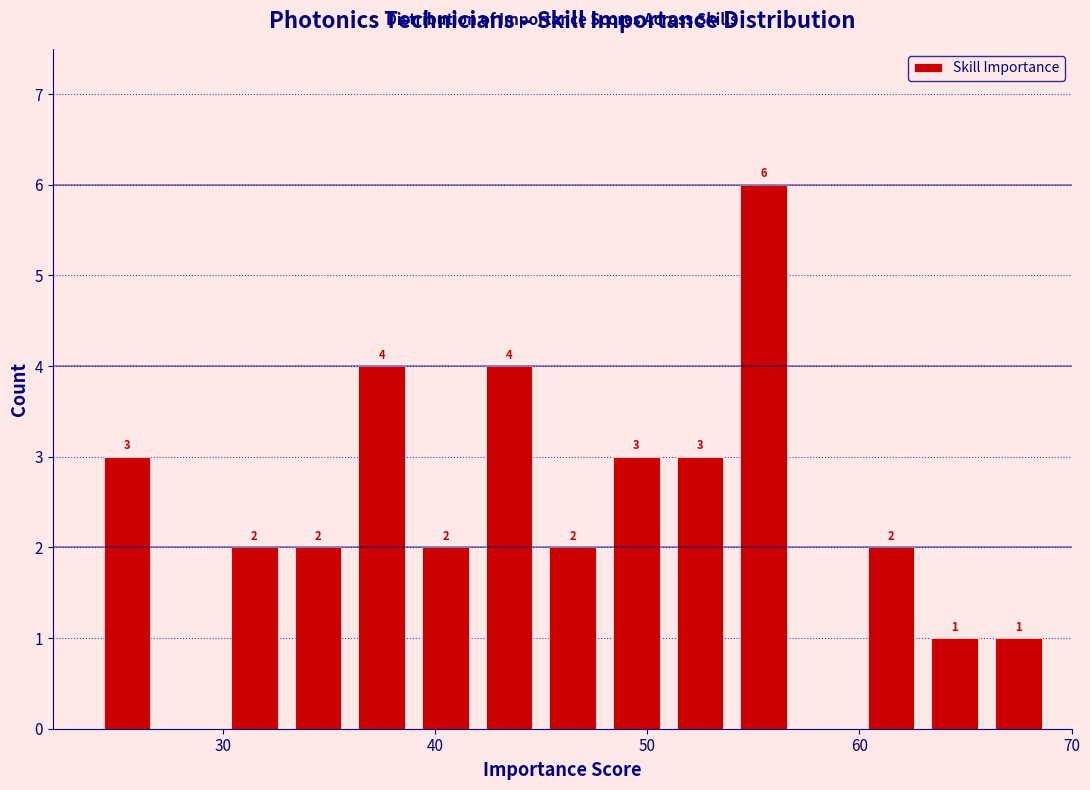

Around what value on the x-axis is the tallest bar? Give the approximate position of its centre, as read against the axis.

56